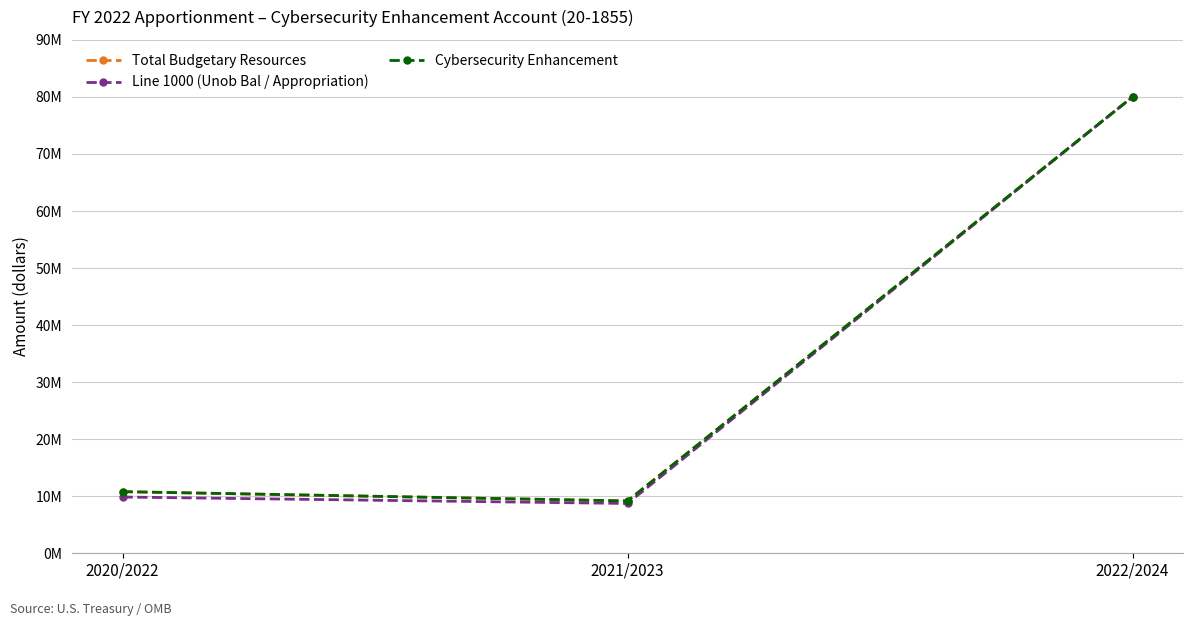

Reading left to right, extract all data points from this chart.

Total Budgetary Resources: 2020/2022=10802004	2021/2023=9177788	2022/2024=80000000
Line 1000 (Unob Bal / Appropriation): 2020/2022=9862164	2021/2023=8732346	2022/2024=80000000
Cybersecurity Enhancement: 2020/2022=10802004	2021/2023=9177788	2022/2024=80000000